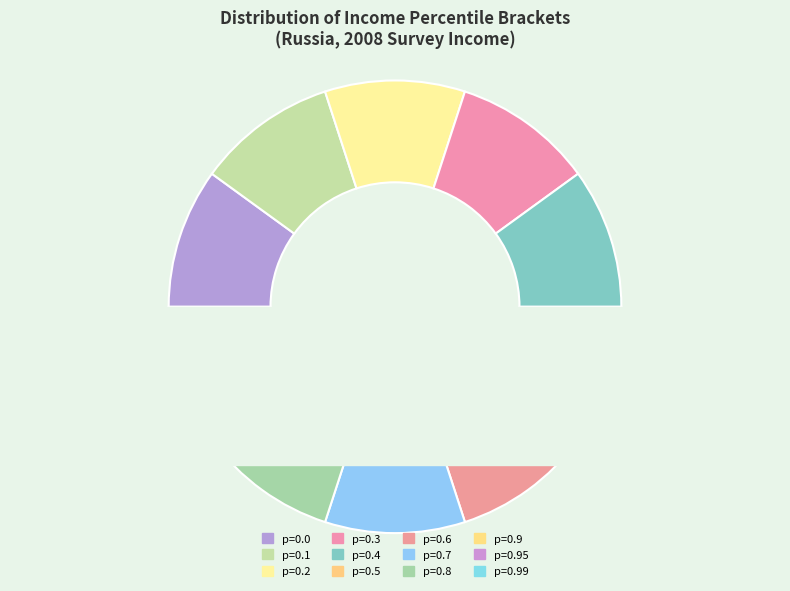

To the nearest percent, what percentage of the pie is 0.7?

10%